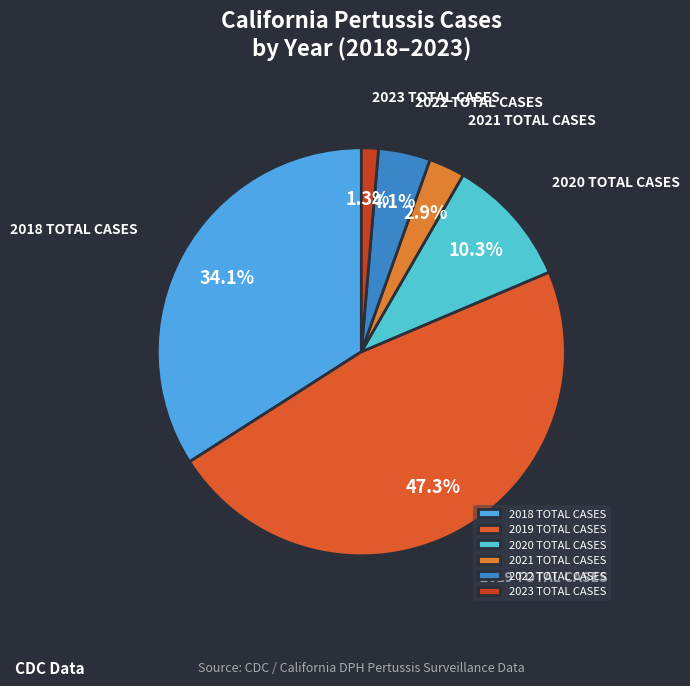

Which has a higher value, 2023 TOTAL CASES or 2018 TOTAL CASES?

2018 TOTAL CASES